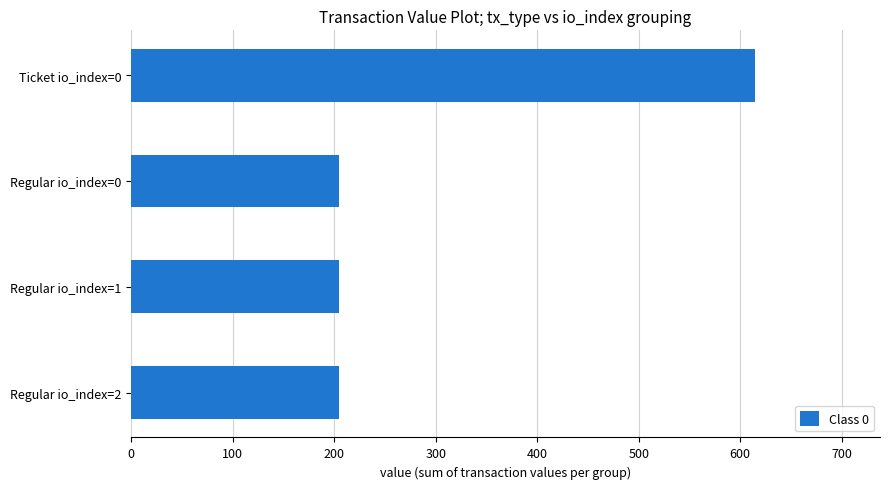

What is the ratio of the value at Regular io_index=0 to the value at Regular io_index=2?

1.0